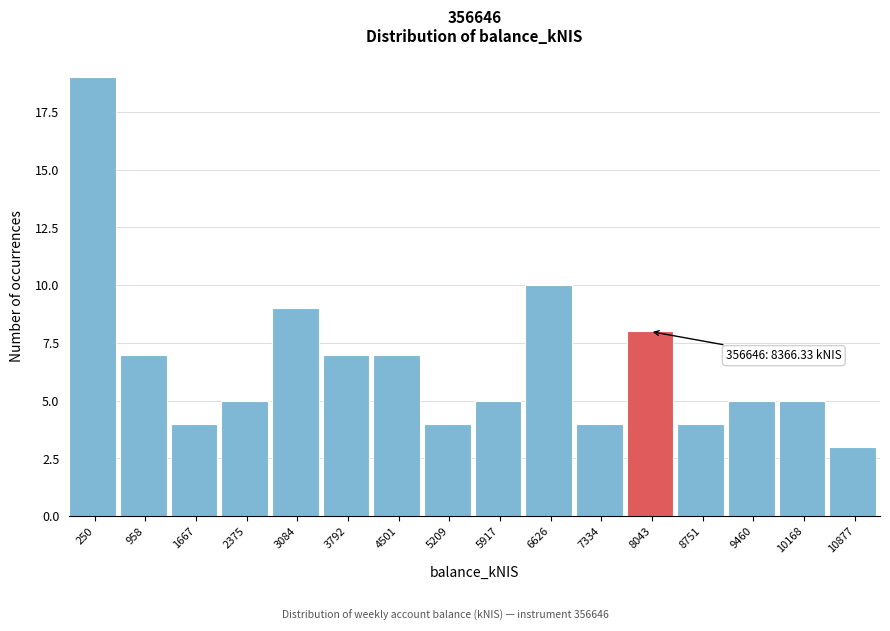

Reading left to right, what are all the values shown in this chart?

19	7	4	5	9	7	7	4	5	10	4	8	4	5	5	3